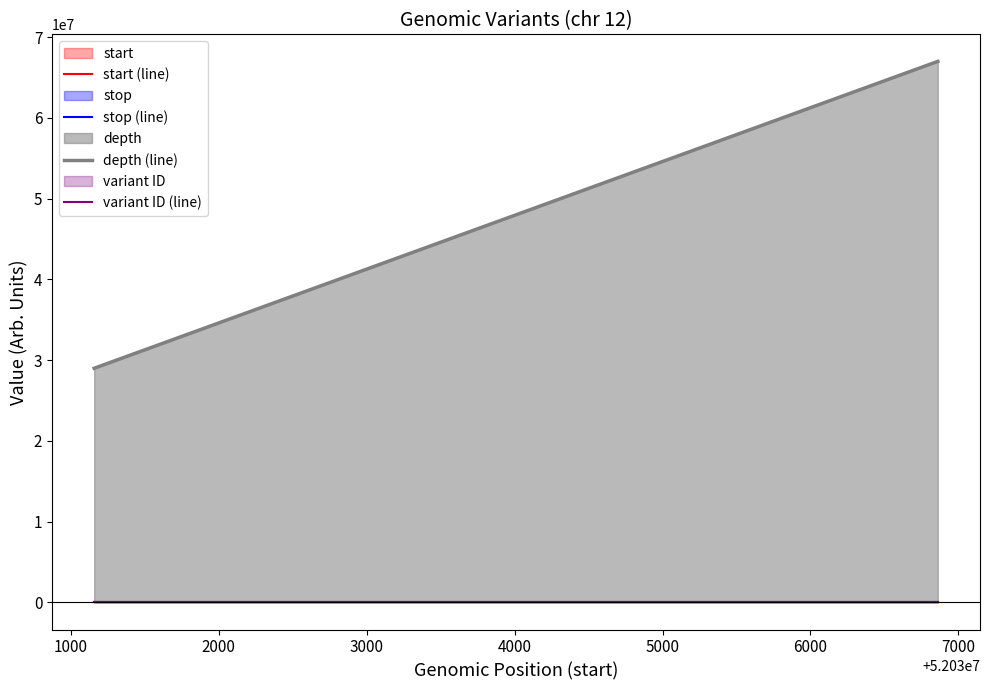

Reading right to left, transcribe all the data shown in this chart.

start (line): 5.2	5.2
stop (line): 5.2	5.2
depth (line): 67000000.0	29000000.0
variant ID (line): 504.7	504.7